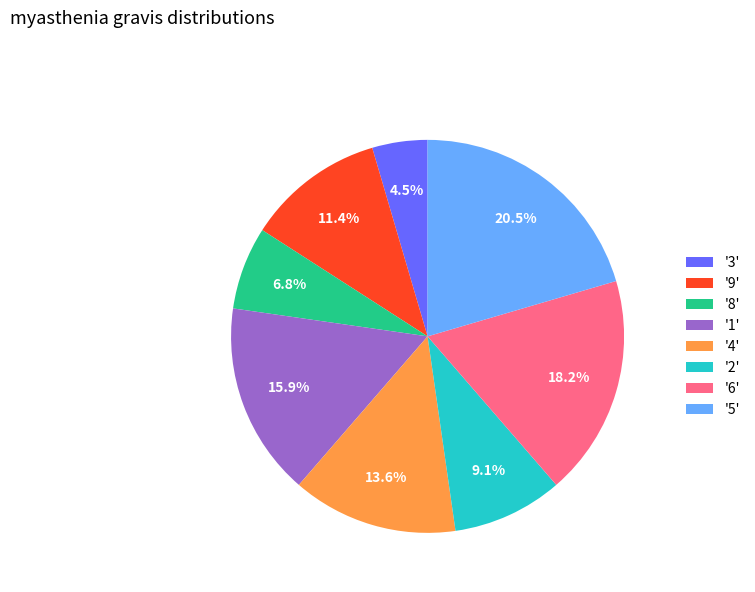

Combined, do '5' and '9' account for over 50%?

No